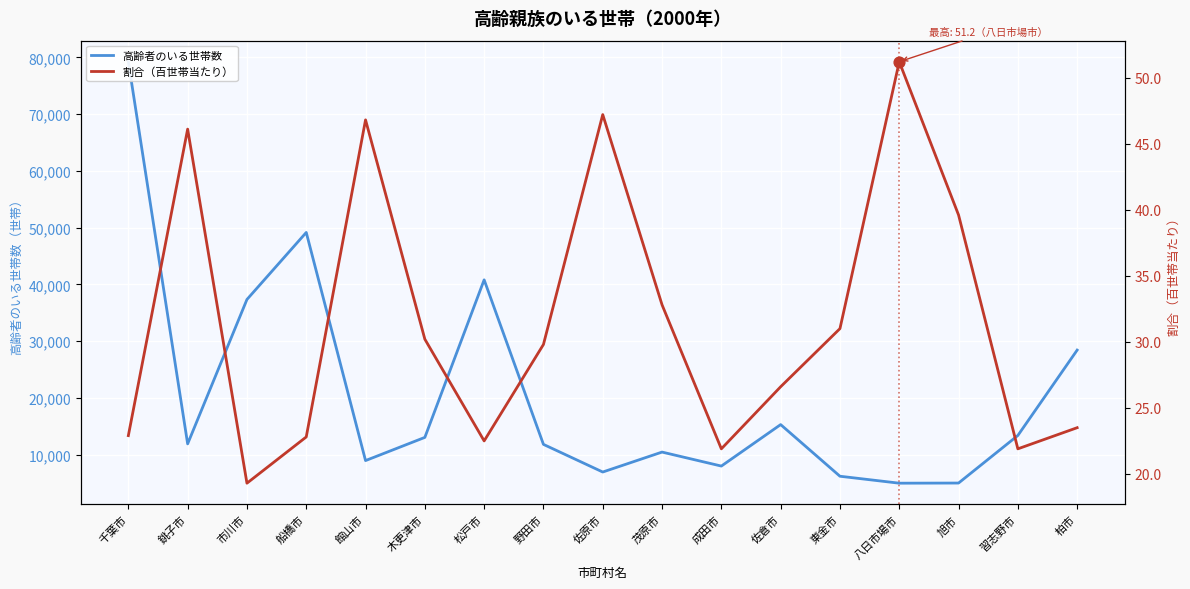

Which series has the largest total across all categories?

高齢者のいる世帯数